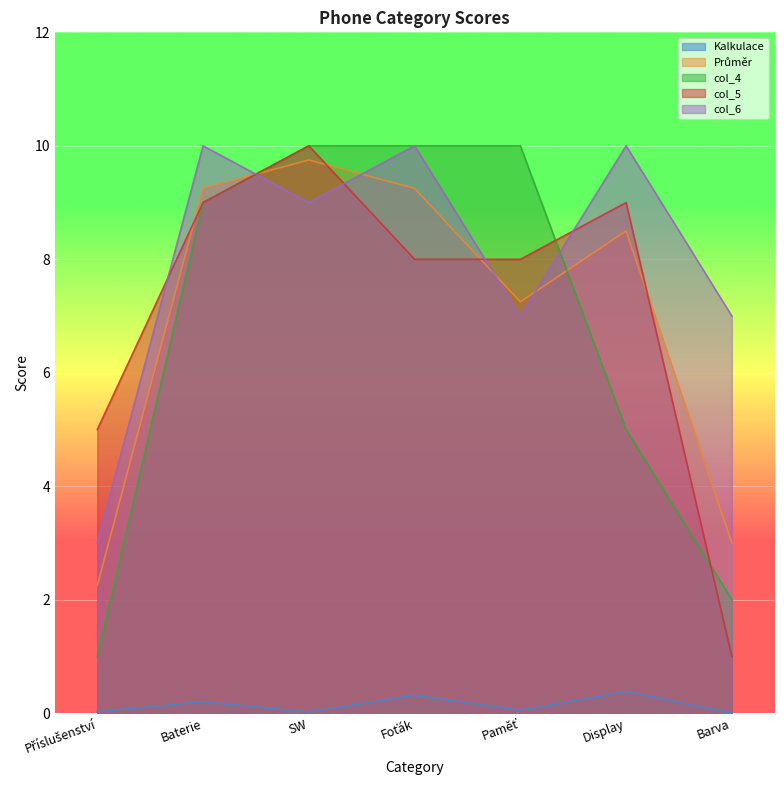

In col_5, how many points are higher than both neighbors (excluding endpoints)?

2